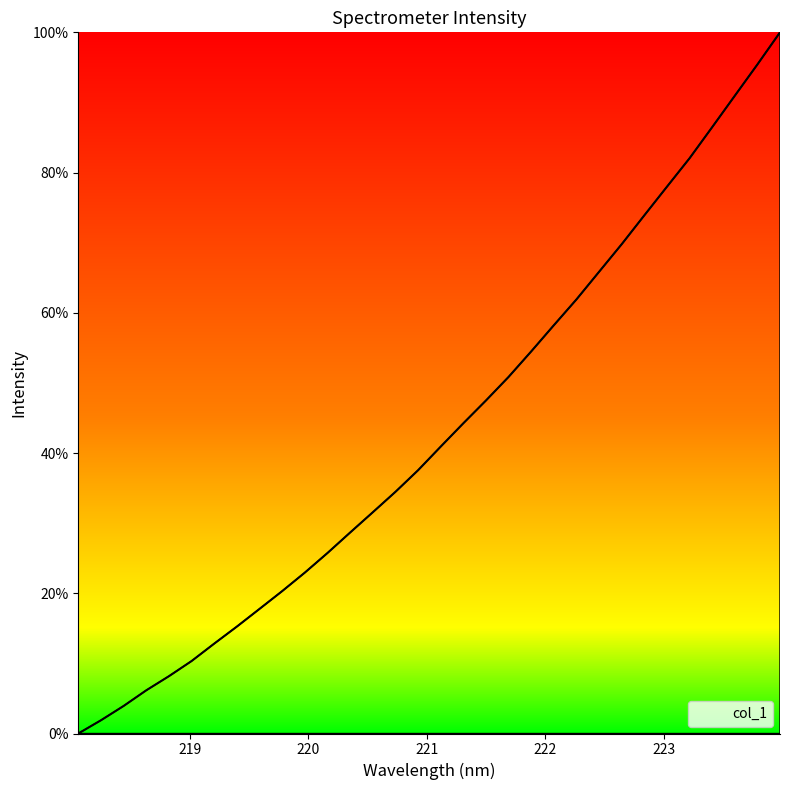

What is the maximum value shown in the chart?

100.0